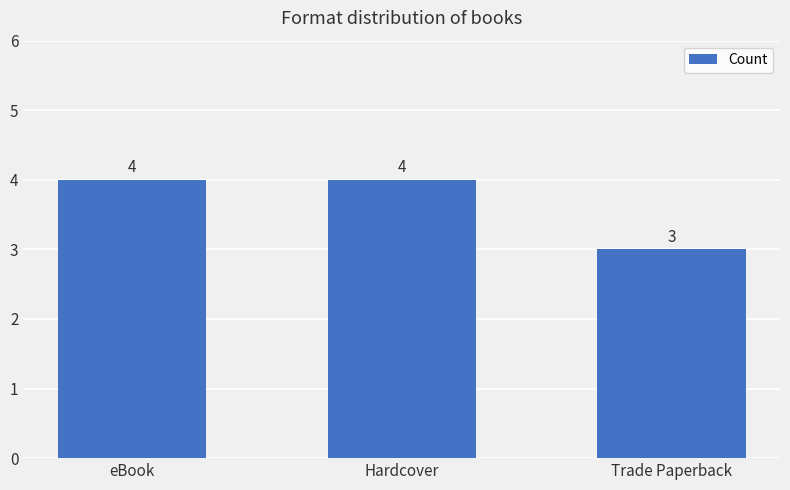

What is the maximum value shown in the chart?

4